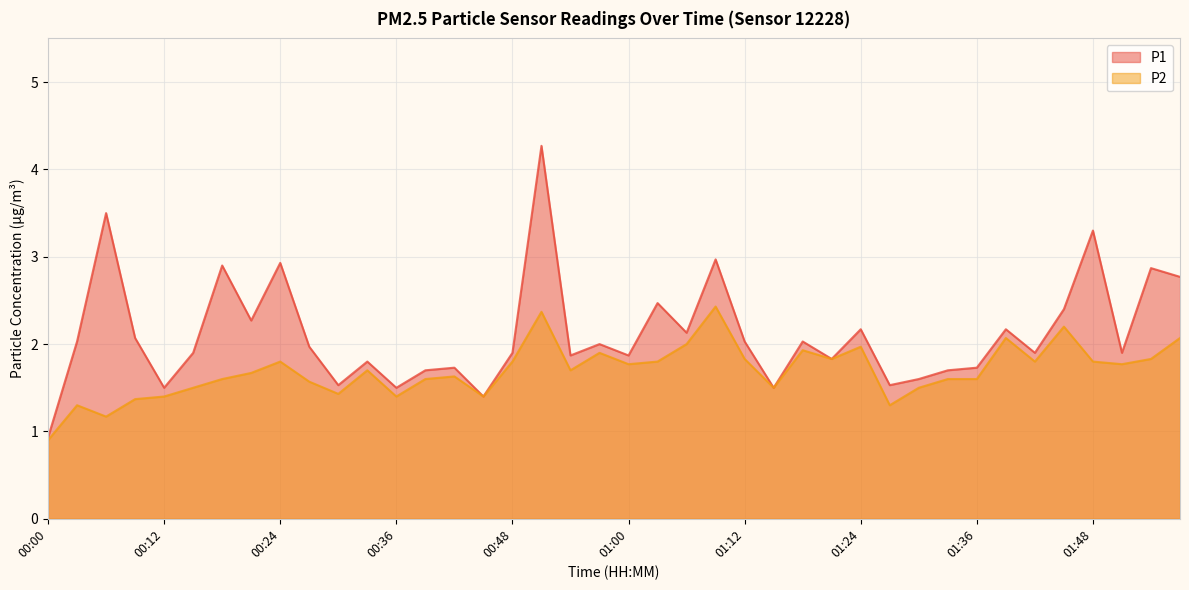

List the labels in order of P2 value, smallest first.

00:00, 00:06, 00:03, 01:27, 00:09, 00:12, 00:36, 00:45, 00:30, 00:15, 01:15, 01:30, 00:27, 00:18, 00:39, 01:33, 01:36, 00:42, 00:21, 00:33, 00:54, 01:00, 01:51, 00:24, 00:48, 01:03, 01:42, 01:48, 01:12, 01:21, 01:54, 00:57, 01:18, 01:24, 01:06, 01:39, 01:57, 01:45, 00:51, 01:09